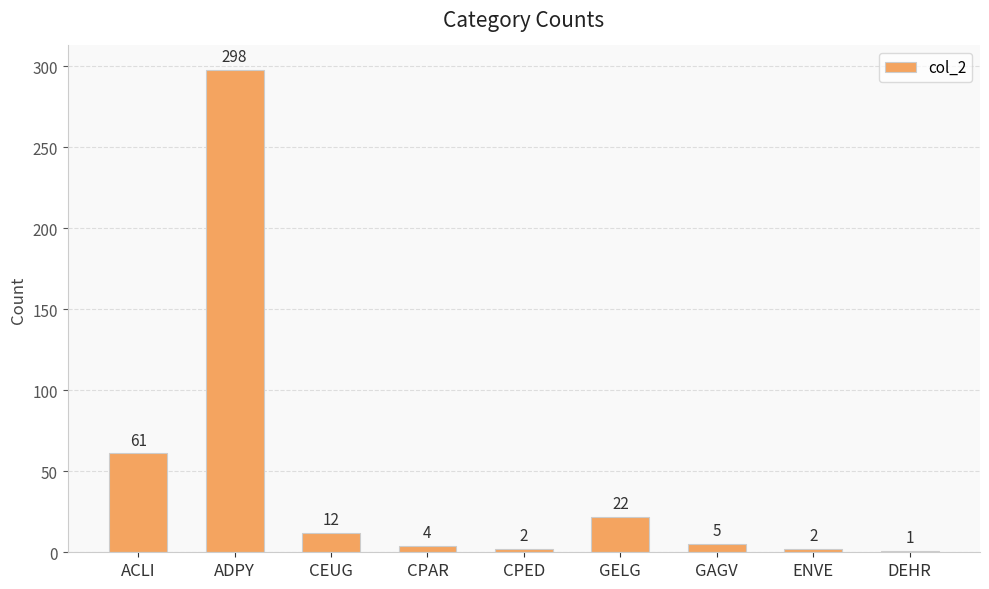

Where is the data nearest to the value 149?

ACLI